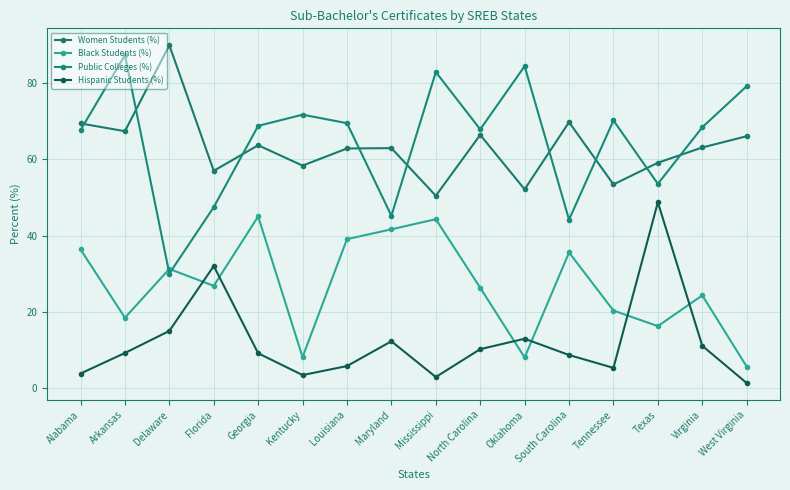

What is the approximate value of Hispanic Students (%) at West Virginia?

1.2